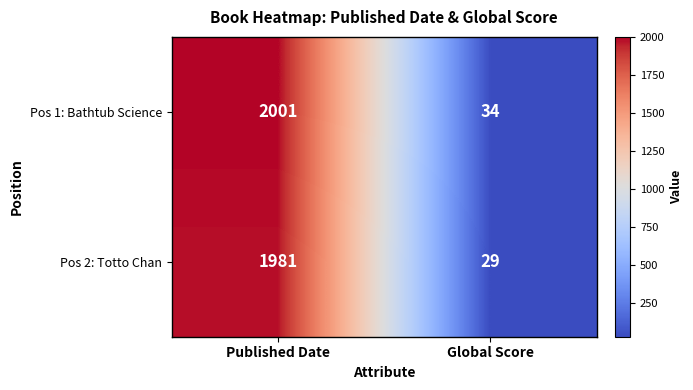

Which series has the largest total across all categories?

Pos 1: Bathtub Science